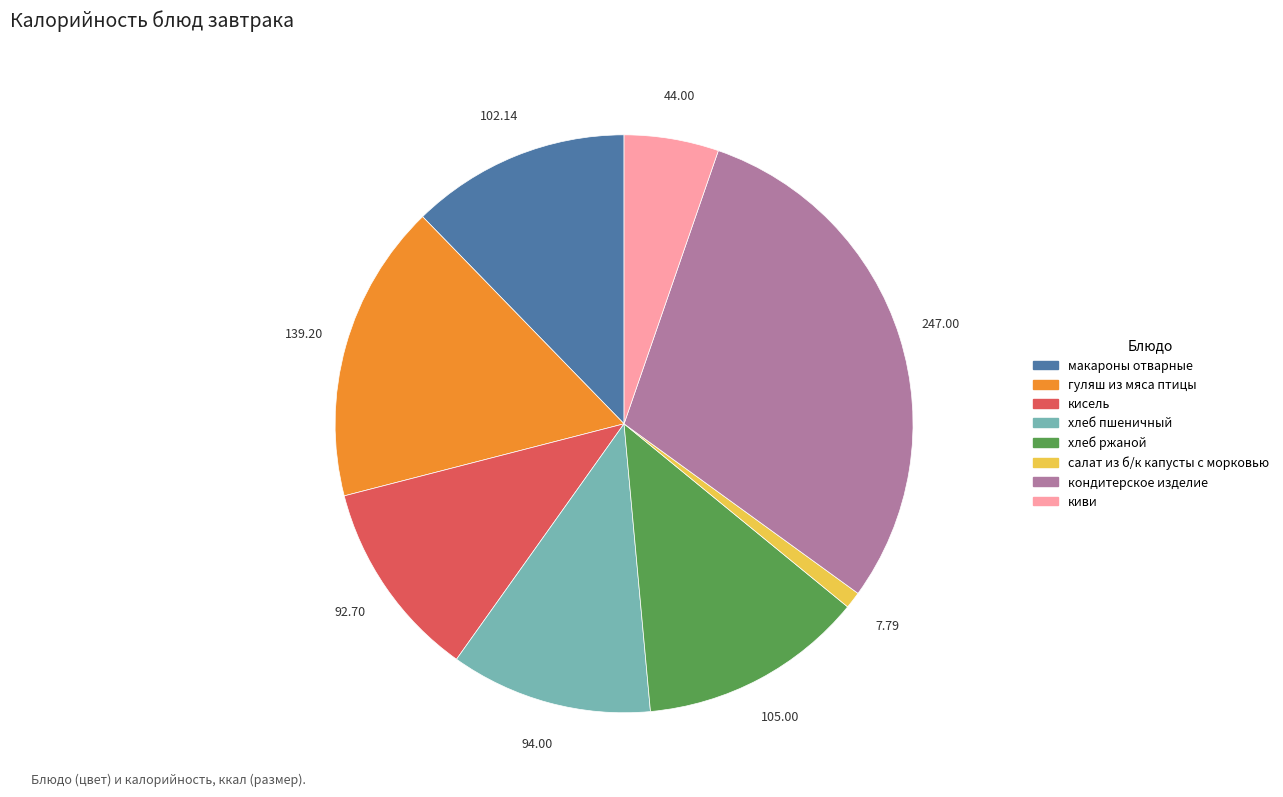

Is макароны отварные the majority of the pie?

No